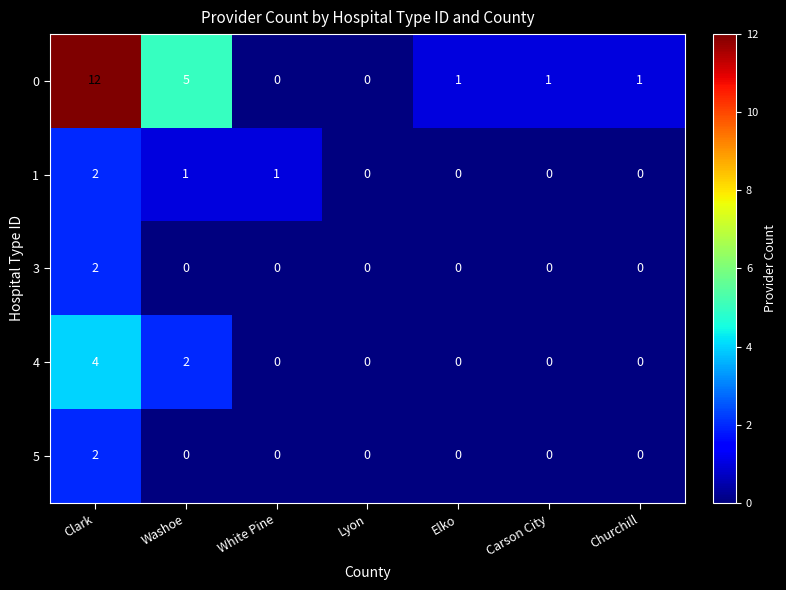

Is the value of 1 at White Pine greater than the value of 5 at Carson City?

Yes